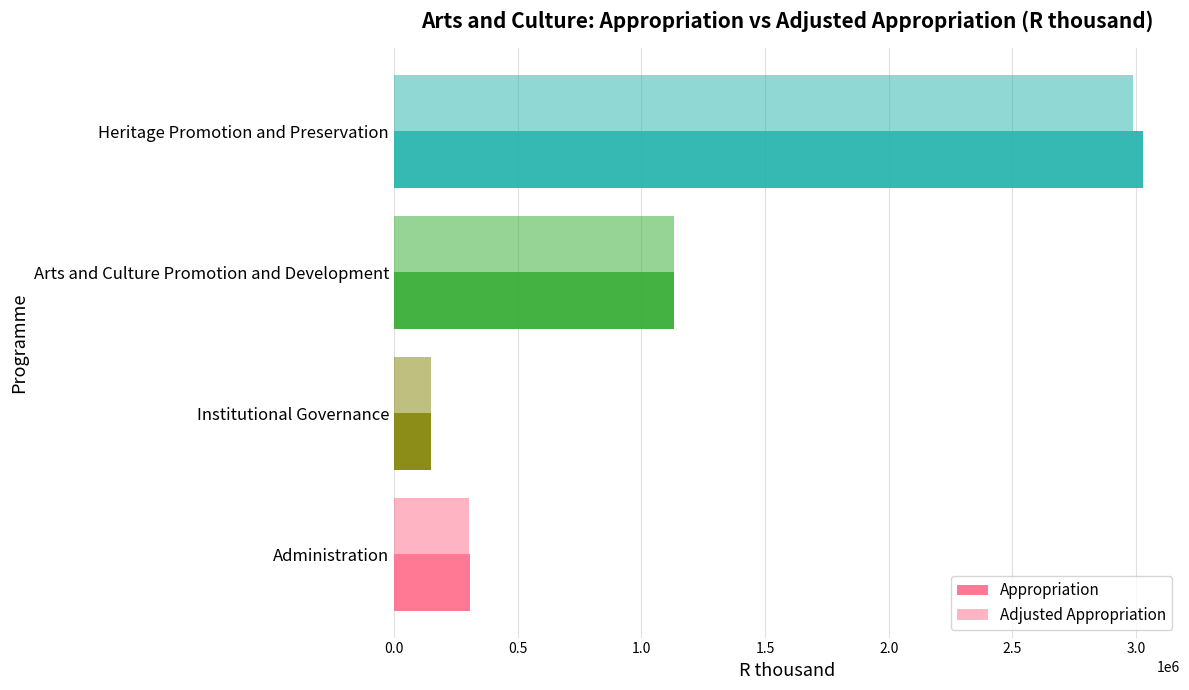

Which series has the largest range (max minus min)?

Appropriation